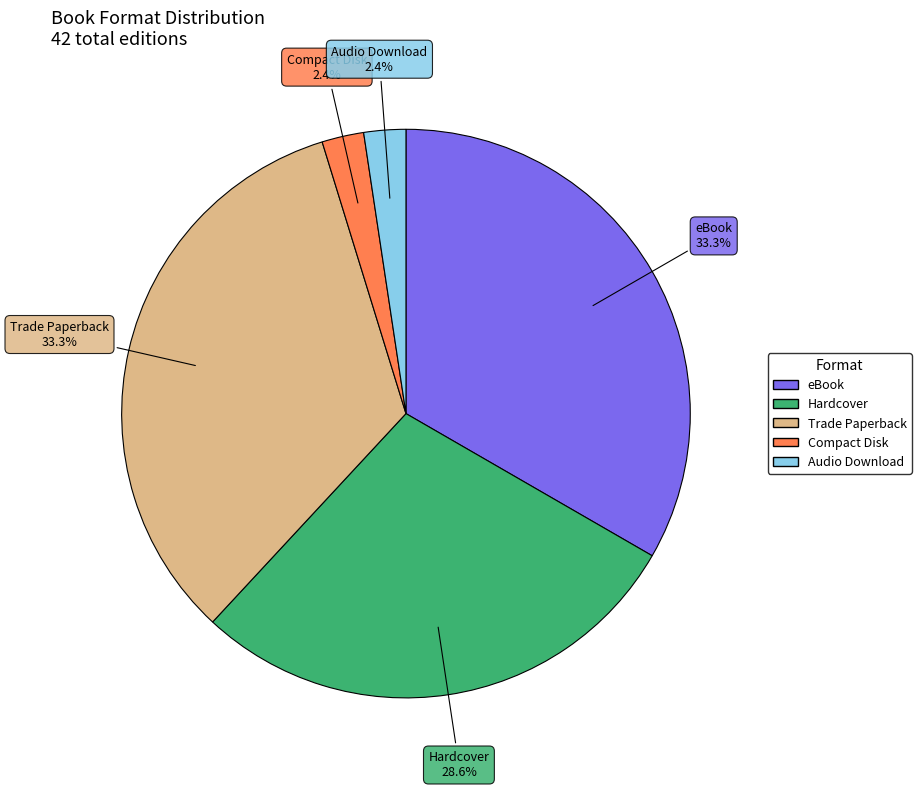

How many slices are in this pie chart?

5